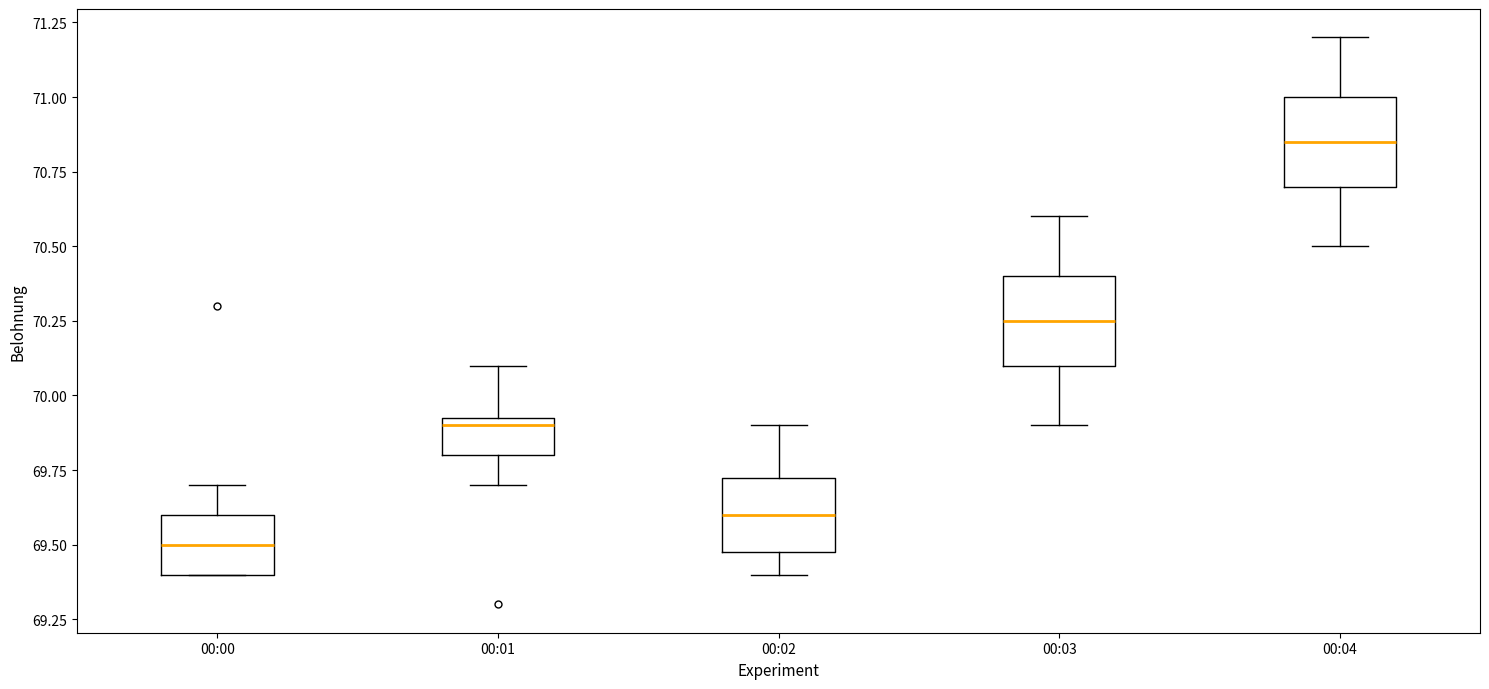

Reading left to right, read every box against the y-axis: the position of its median line, the range the box covers, and the ends of its whiskers. The values are not printed on the chart, so give them approximately, as read against the axis.

00:00: median 69.50, box 69.40 to 69.60, whiskers 69.40 to 69.70
00:01: median 69.90, box 69.80 to 69.95, whiskers 69.70 to 70.10
00:02: median 69.60, box 69.50 to 69.75, whiskers 69.40 to 69.90
00:03: median 70.25, box 70.10 to 70.40, whiskers 69.90 to 70.60
00:04: median 70.85, box 70.70 to 71.00, whiskers 70.50 to 71.20